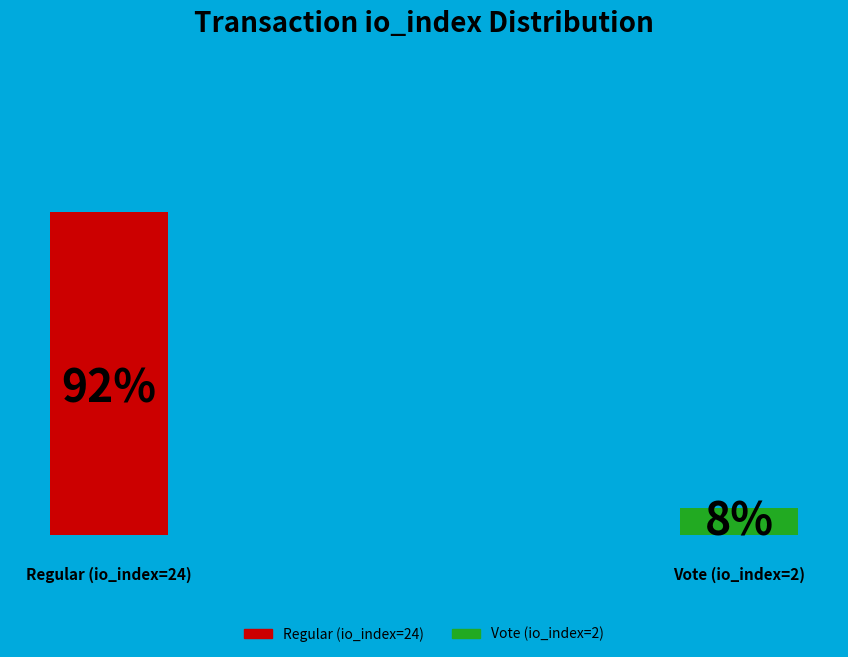

How many slices are in this pie chart?

2